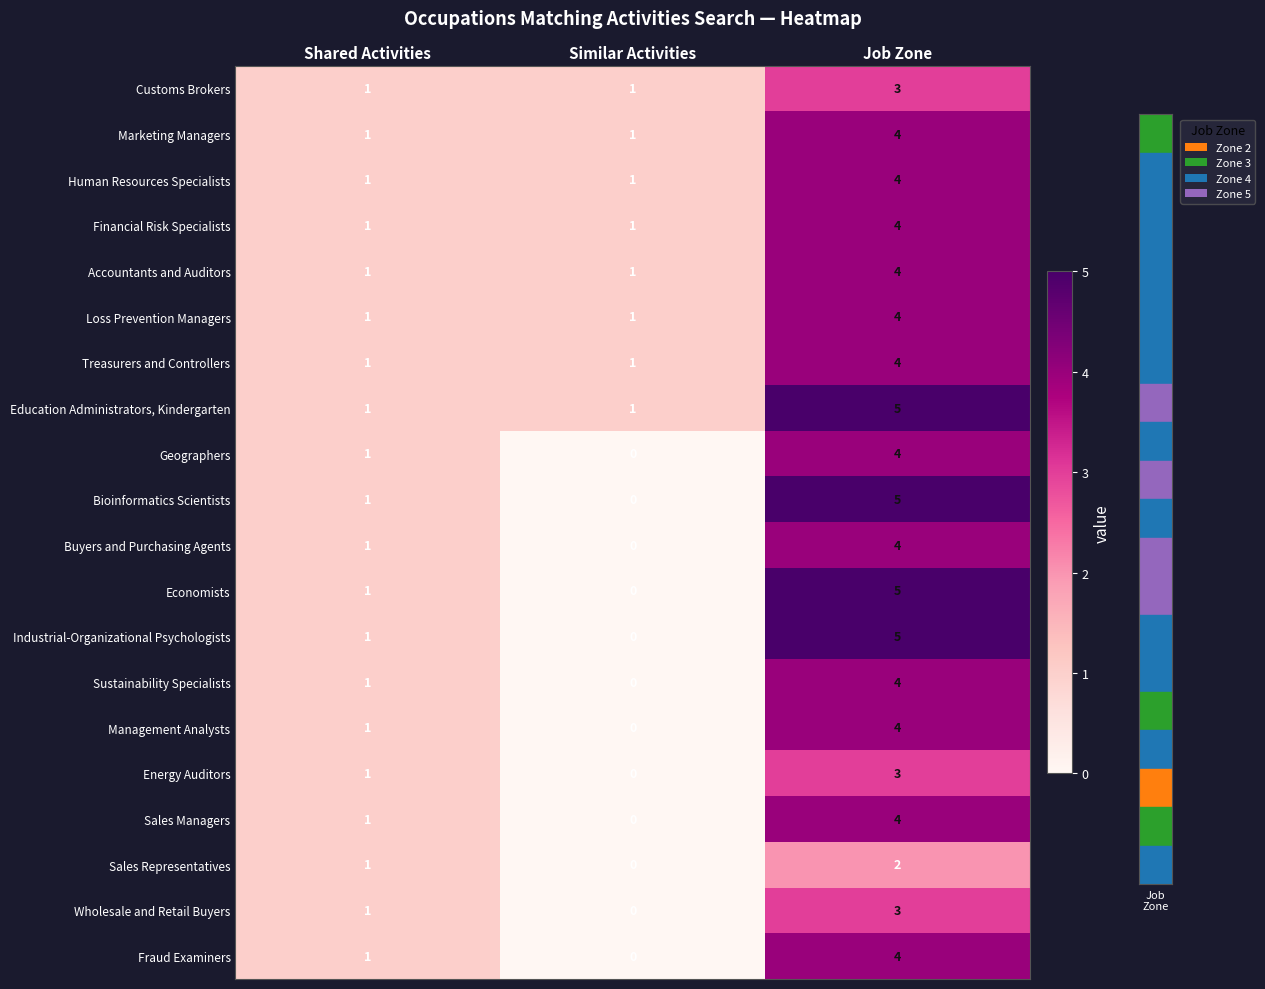

Where is Fraud Examiners nearest to the value 2?

Shared Activities